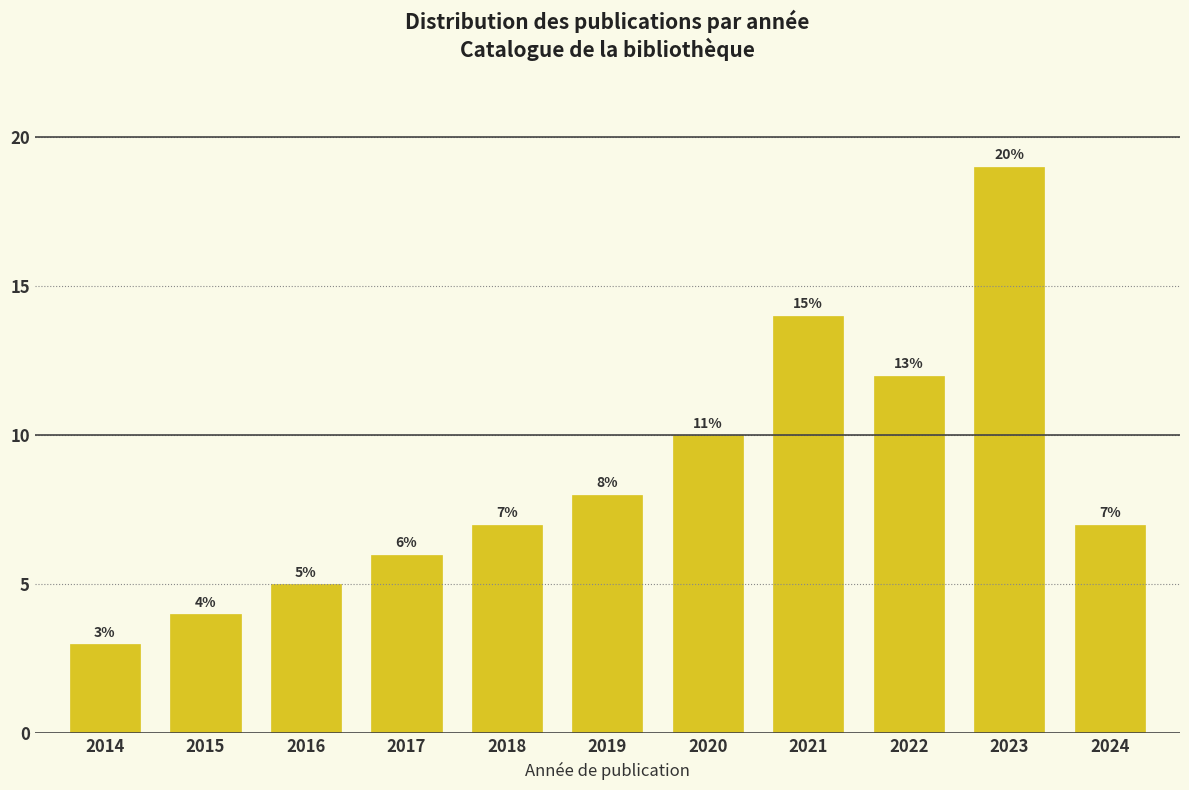

Reading left to right, extract all data points from this chart.

3	4	5	6	7	8	10	14	12	19	7